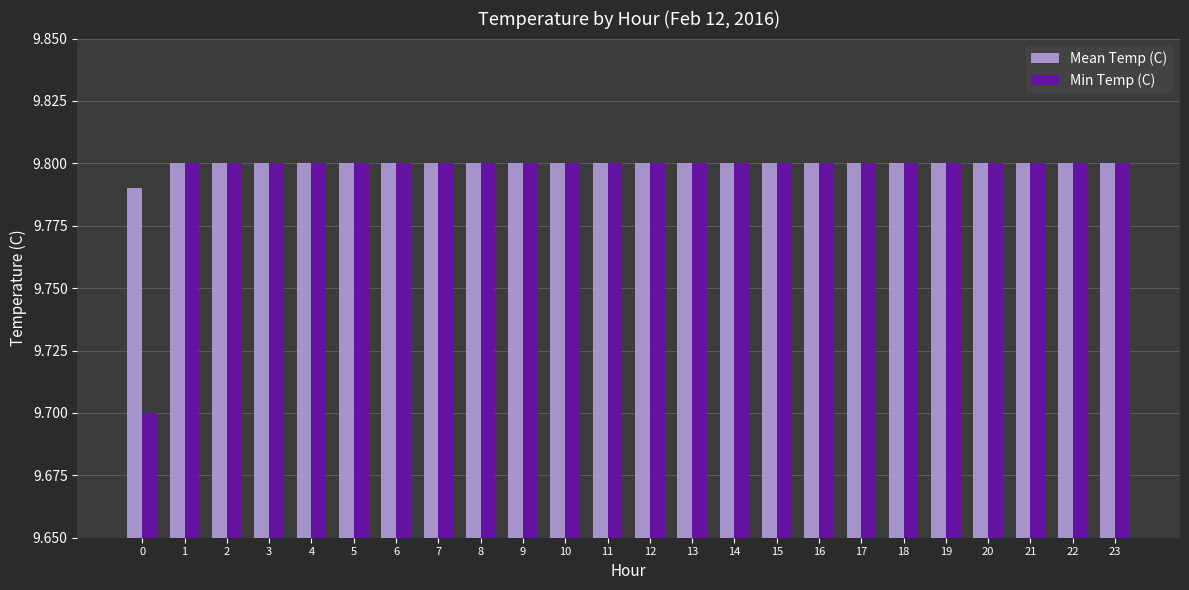

At how many categories does at least one series exceed 9?

24